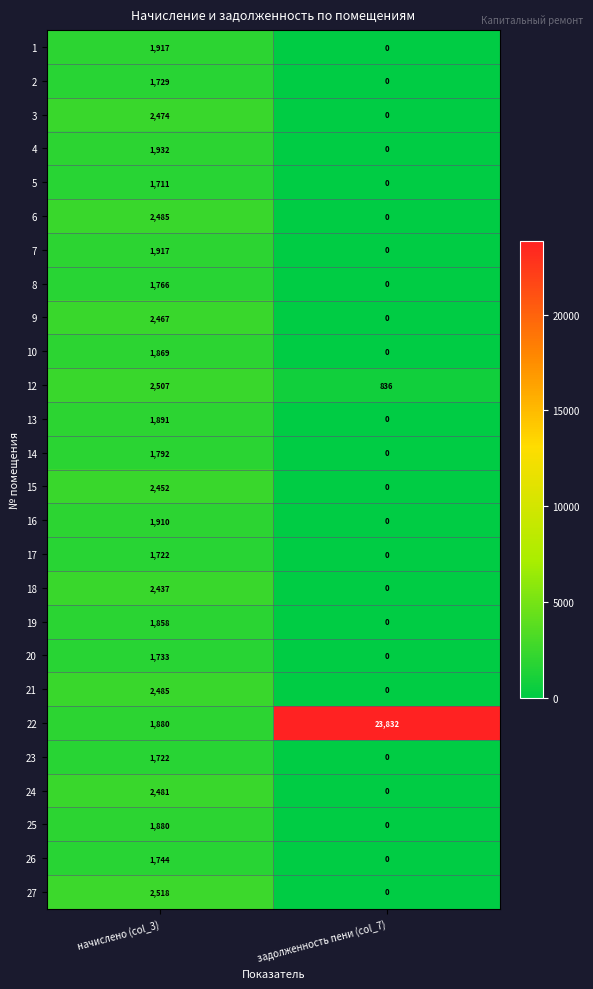

Which series changed the most between начислено (col_3) and задолженность пени (col_7)?

22